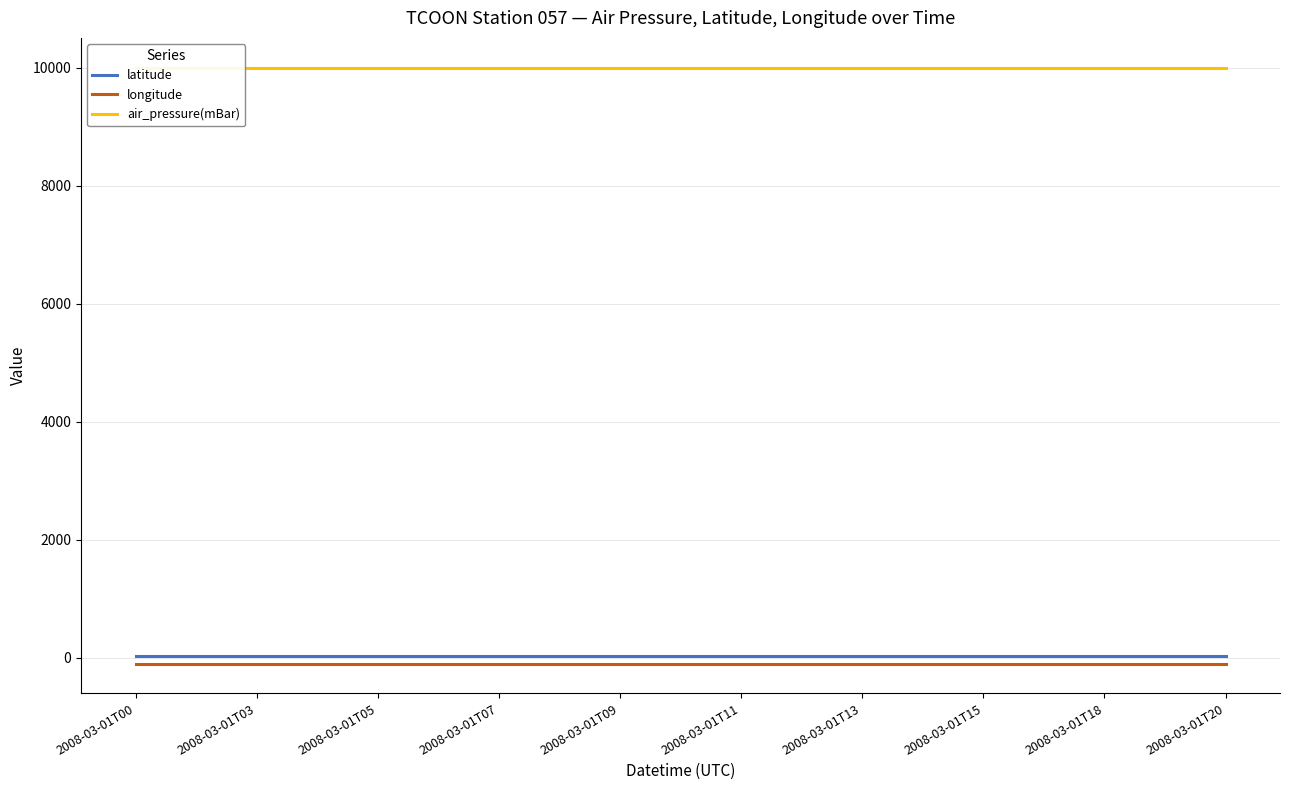

Is it true that air_pressure(mBar) equals 5282.2 at 2008-03-01T07?

False